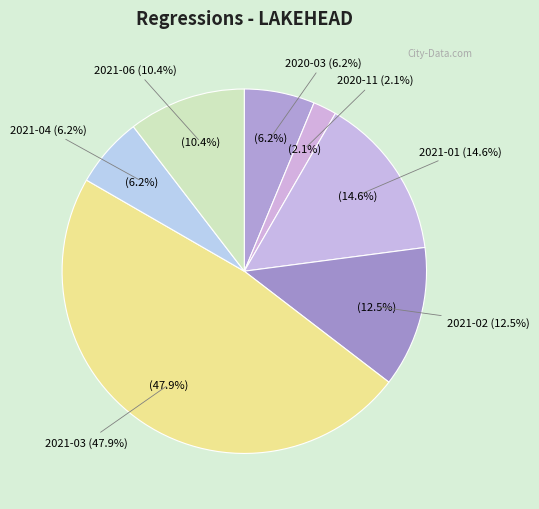

Which slice is the largest?

2021-03